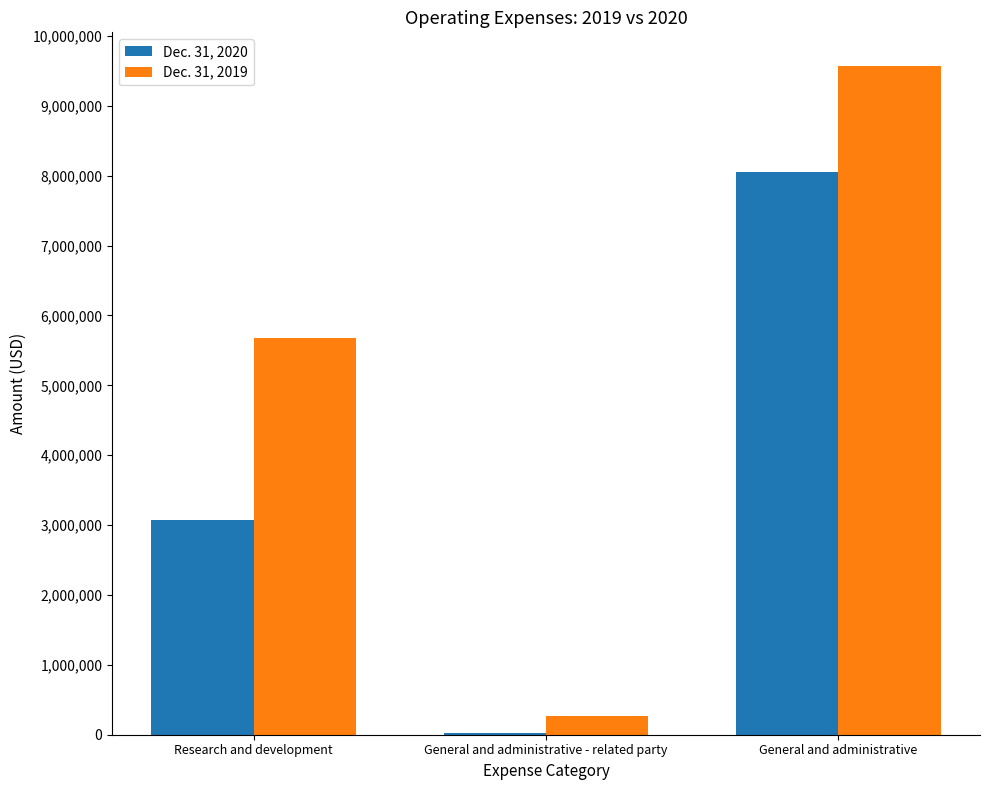

Are the bars horizontal?

No